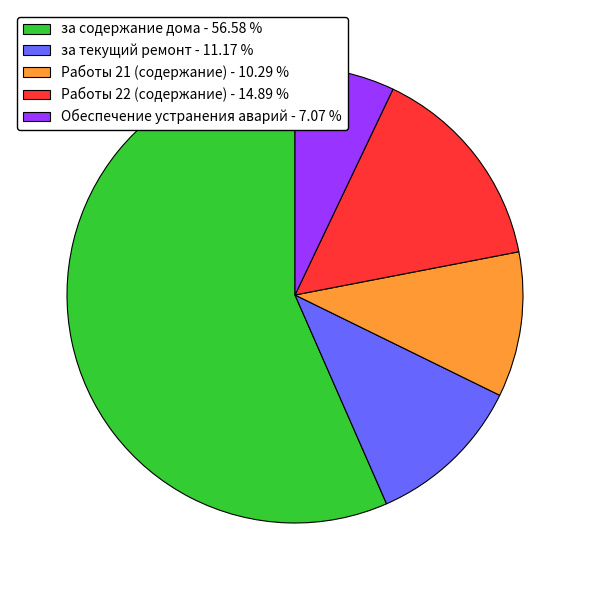

Which category accounts for the majority?

за содержание дома